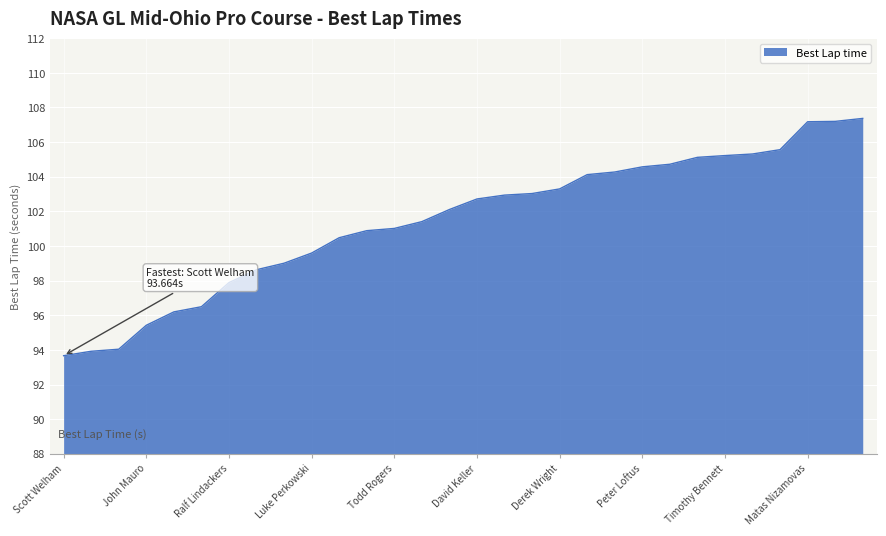

What is the greatest value displayed?

107.4